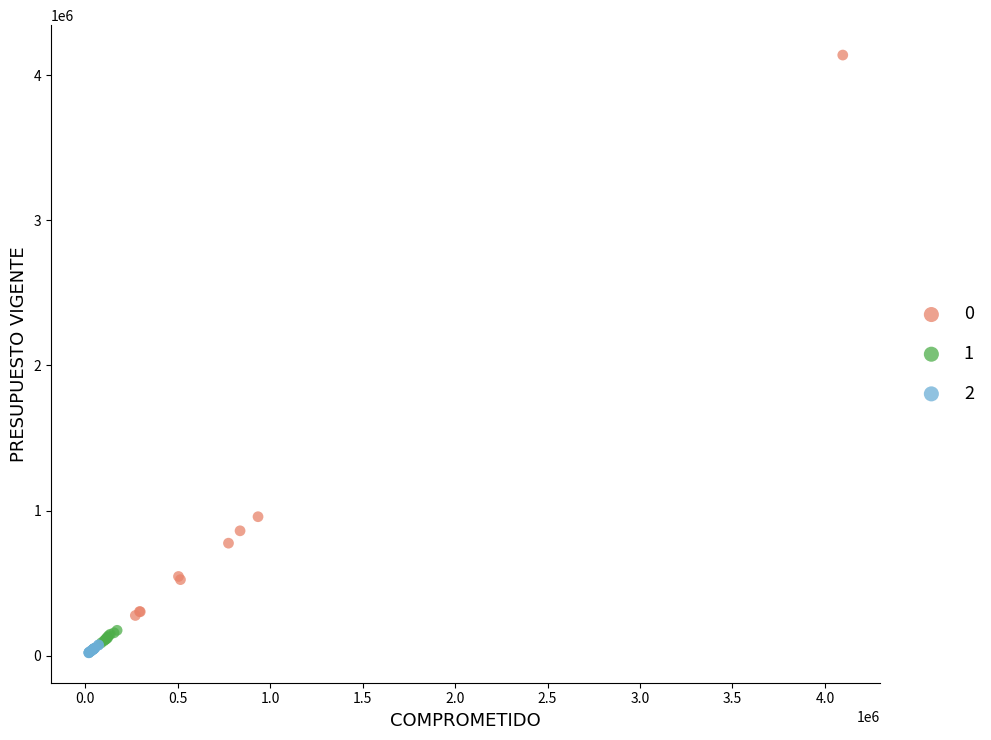

Which series has the largest Y range (max minus min)?

0